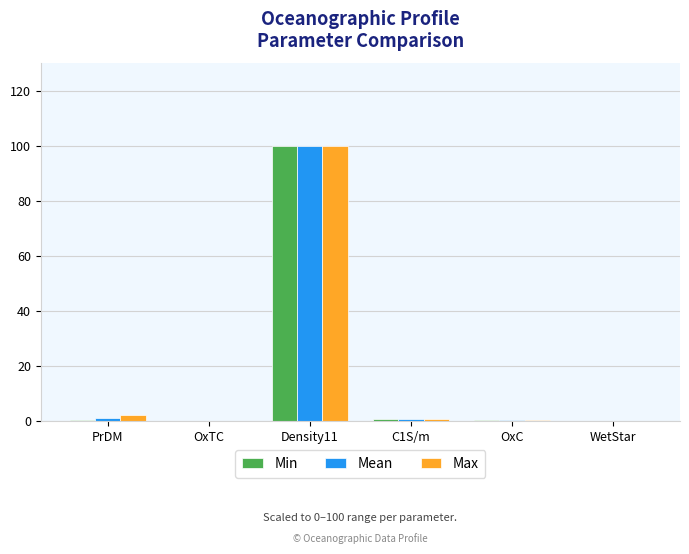

Is it true that Mean equals 0.0 at OxTC?

True